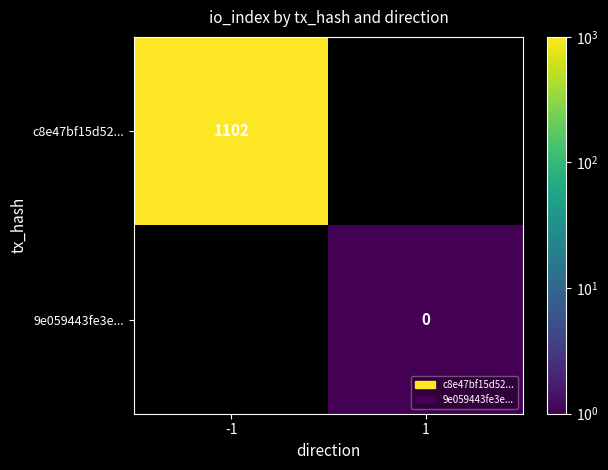

At which category does the chart reach its minimum across all series?

1